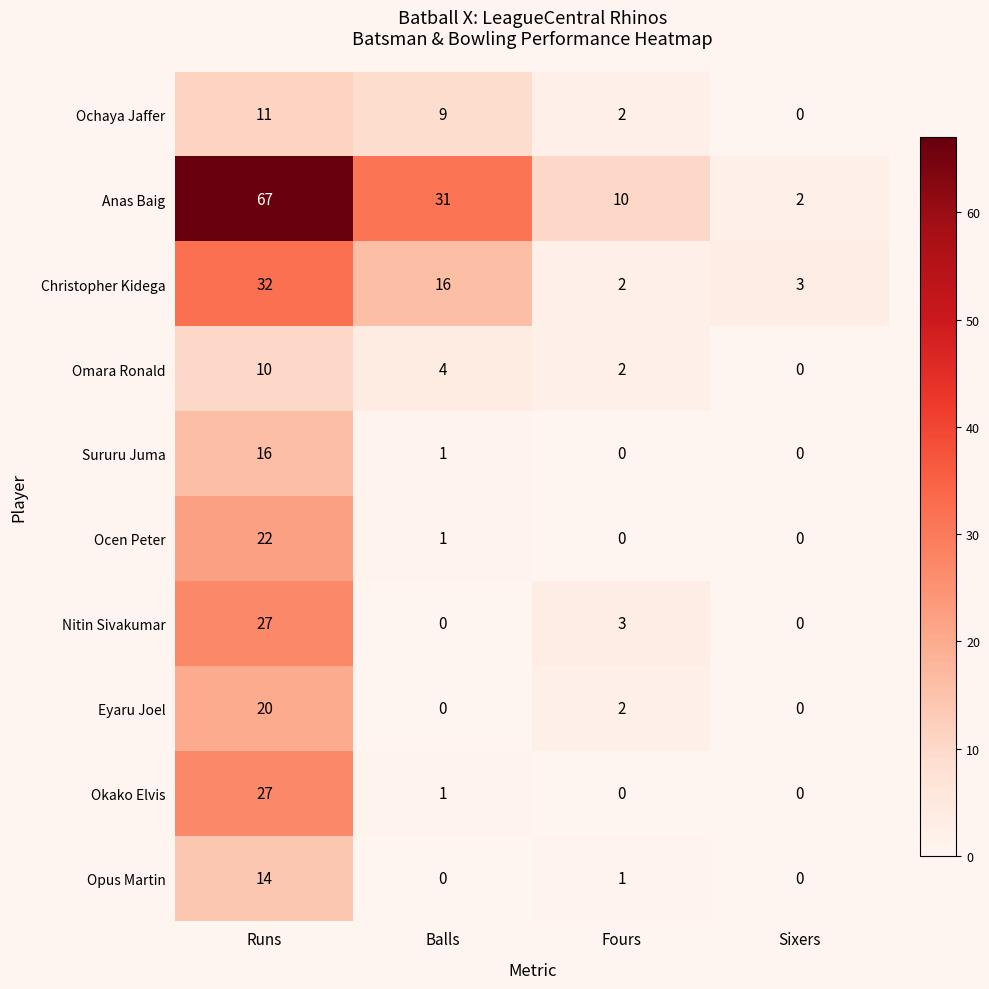

What is the highest value of the Opus Martin series?

14